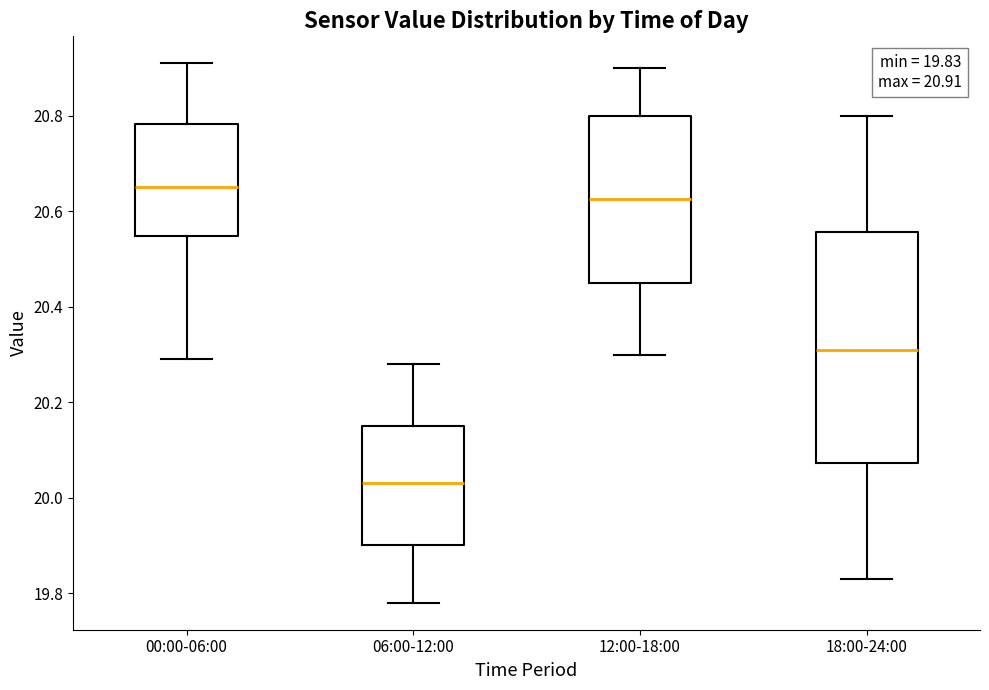

Which box has the highest median line?

00:00-06:00